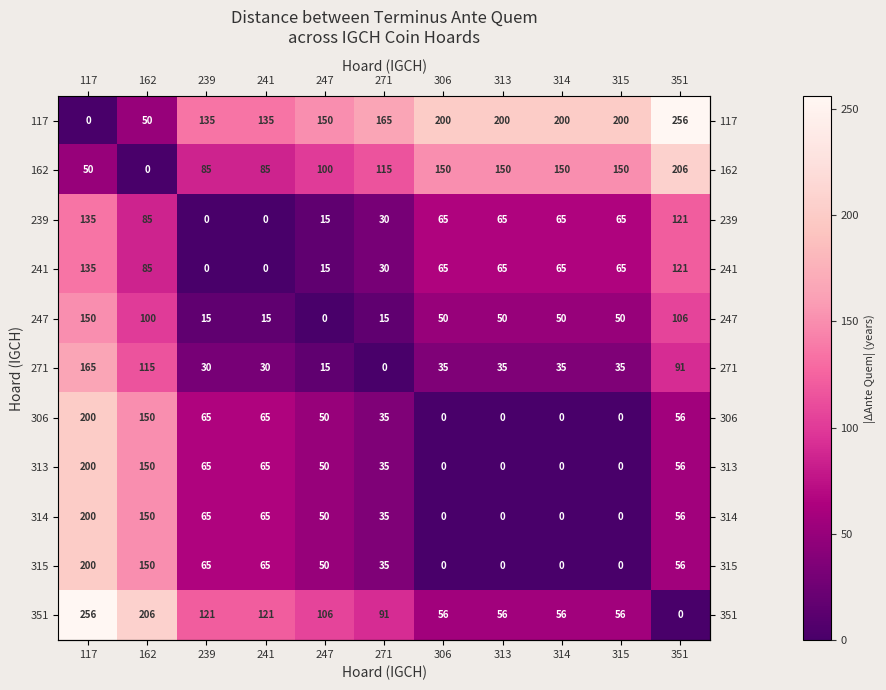

What is the difference between the highest and lowest values at 351?

256